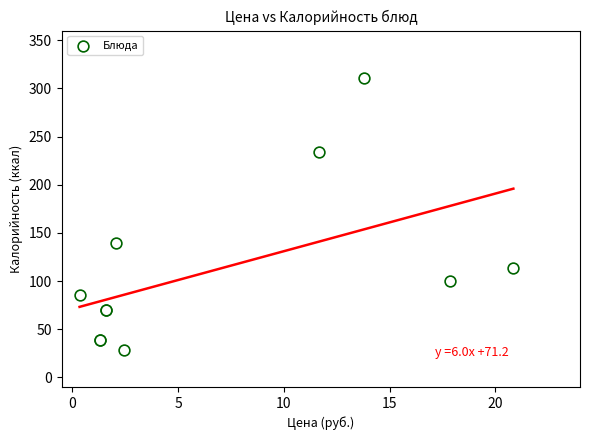

What Y value in the scatter plot is closest to 169?

139